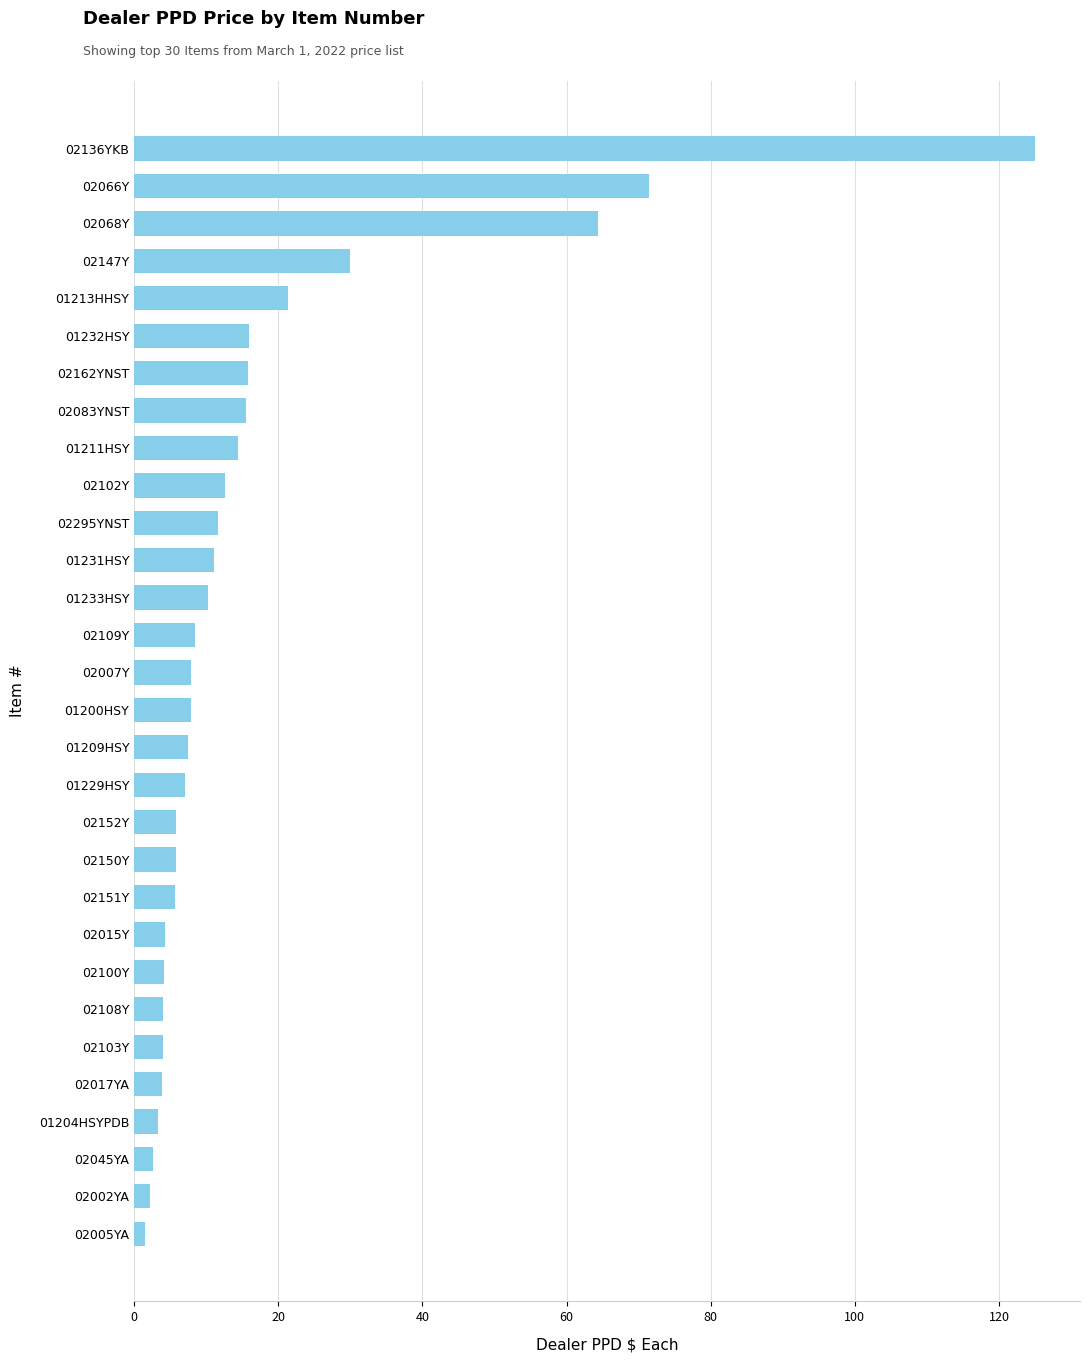

Are the bars horizontal?

Yes